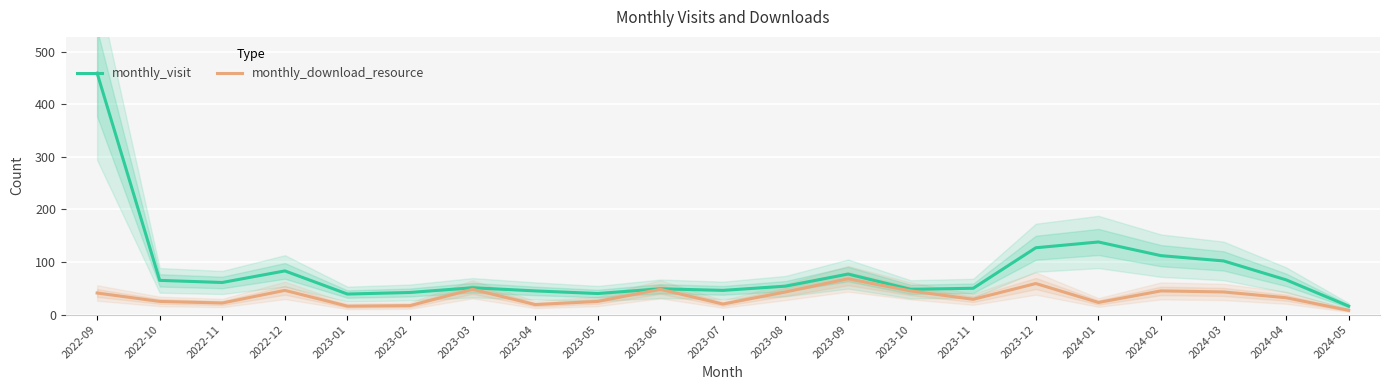

Rank the categories by monthly_download_resource value from lowest to highest.

2024-05, 2023-01, 2023-02, 2023-04, 2023-07, 2022-11, 2024-01, 2022-10, 2023-05, 2023-11, 2024-04, 2022-09, 2023-08, 2024-03, 2023-10, 2024-02, 2022-12, 2023-03, 2023-06, 2023-12, 2023-09